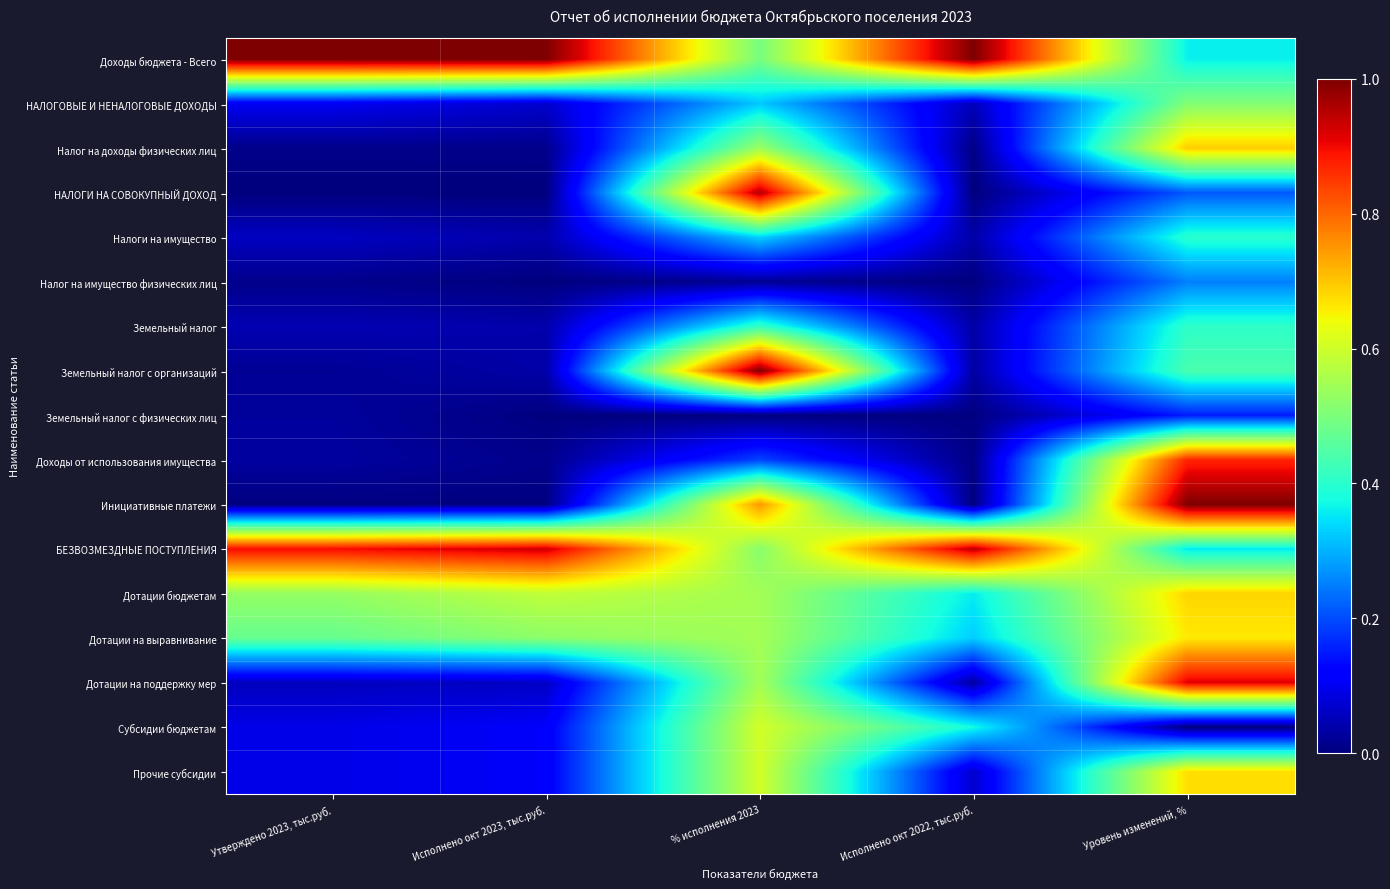

Reading left to right, list all the values displayed in this chart.

Доходы бюджета - Всего: Утверждено 2023, тыс.руб.=1.0	Исполнено окт 2023, тыс.руб.=1.0	% исполнения 2023=0.5	Исполнено окт 2022, тыс.руб.=1.0	Уровень изменений, %=0.4
НАЛОГОВЫЕ И НЕНАЛОГОВЫЕ ДОХОДЫ: Утверждено 2023, тыс.руб.=0.1	Исполнено окт 2023, тыс.руб.=0.1	% исполнения 2023=0.3	Исполнено окт 2022, тыс.руб.=0.1	Уровень изменений, %=0.5
Налог на доходы физических лиц: Утверждено 2023, тыс.руб.=0.0	Исполнено окт 2023, тыс.руб.=0.0	% исполнения 2023=0.5	Исполнено окт 2022, тыс.руб.=0.0	Уровень изменений, %=0.7
НАЛОГИ НА СОВОКУПНЫЙ ДОХОД: Утверждено 2023, тыс.руб.=0.0	Исполнено окт 2023, тыс.руб.=0.0	% исполнения 2023=1.0	Исполнено окт 2022, тыс.руб.=0.0	Уровень изменений, %=0.2
Налоги на имущество: Утверждено 2023, тыс.руб.=0.1	Исполнено окт 2023, тыс.руб.=0.0	% исполнения 2023=0.3	Исполнено окт 2022, тыс.руб.=0.0	Уровень изменений, %=0.4
Налог на имущество физических лиц: Утверждено 2023, тыс.руб.=0.0	Исполнено окт 2023, тыс.руб.=0.0	% исполнения 2023=0.0	Исполнено окт 2022, тыс.руб.=0.0	Уровень изменений, %=0.3
Земельный налог: Утверждено 2023, тыс.руб.=0.0	Исполнено окт 2023, тыс.руб.=0.0	% исполнения 2023=0.4	Исполнено окт 2022, тыс.руб.=0.0	Уровень изменений, %=0.4
Земельный налог с организаций: Утверждено 2023, тыс.руб.=0.0	Исполнено окт 2023, тыс.руб.=0.0	% исполнения 2023=1.0	Исполнено окт 2022, тыс.руб.=0.0	Уровень изменений, %=0.4
Земельный налог с физических лиц: Утверждено 2023, тыс.руб.=0.0	Исполнено окт 2023, тыс.руб.=0.0	% исполнения 2023=0.0	Исполнено окт 2022, тыс.руб.=0.0	Уровень изменений, %=0.2
Доходы от использования имущества: Утверждено 2023, тыс.руб.=0.0	Исполнено окт 2023, тыс.руб.=0.0	% исполнения 2023=0.2	Исполнено окт 2022, тыс.руб.=0.0	Уровень изменений, %=0.9
Инициативные платежи: Утверждено 2023, тыс.руб.=0.0	Исполнено окт 2023, тыс.руб.=0.0	% исполнения 2023=0.7	Исполнено окт 2022, тыс.руб.=0.0	Уровень изменений, %=1.0
БЕЗВОЗМЕЗДНЫЕ ПОСТУПЛЕНИЯ: Утверждено 2023, тыс.руб.=0.9	Исполнено окт 2023, тыс.руб.=0.9	% исполнения 2023=0.5	Исполнено окт 2022, тыс.руб.=0.9	Уровень изменений, %=0.4
Дотации бюджетам: Утверждено 2023, тыс.руб.=0.5	Исполнено окт 2023, тыс.руб.=0.6	% исполнения 2023=0.5	Исполнено окт 2022, тыс.руб.=0.4	Уровень изменений, %=0.7
Дотации на выравнивание: Утверждено 2023, тыс.руб.=0.5	Исполнено окт 2023, тыс.руб.=0.5	% исполнения 2023=0.5	Исполнено окт 2022, тыс.руб.=0.3	Уровень изменений, %=0.7
Дотации на поддержку мер: Утверждено 2023, тыс.руб.=0.1	Исполнено окт 2023, тыс.руб.=0.1	% исполнения 2023=0.5	Исполнено окт 2022, тыс.руб.=0.0	Уровень изменений, %=0.9
Субсидии бюджетам: Утверждено 2023, тыс.руб.=0.1	Исполнено окт 2023, тыс.руб.=0.1	% исполнения 2023=0.6	Исполнено окт 2022, тыс.руб.=0.4	Уровень изменений, %=0.0
Прочие субсидии: Утверждено 2023, тыс.руб.=0.1	Исполнено окт 2023, тыс.руб.=0.1	% исполнения 2023=0.6	Исполнено окт 2022, тыс.руб.=0.1	Уровень изменений, %=0.7